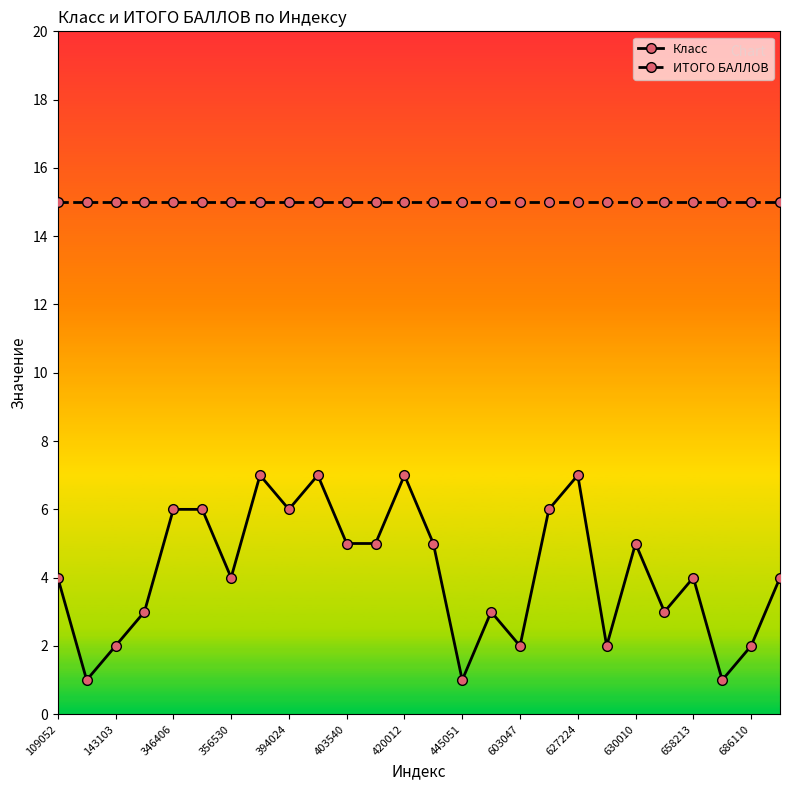

List the series in order of their peak value, highest first.

ИТОГО БАЛЛОВ, Класс